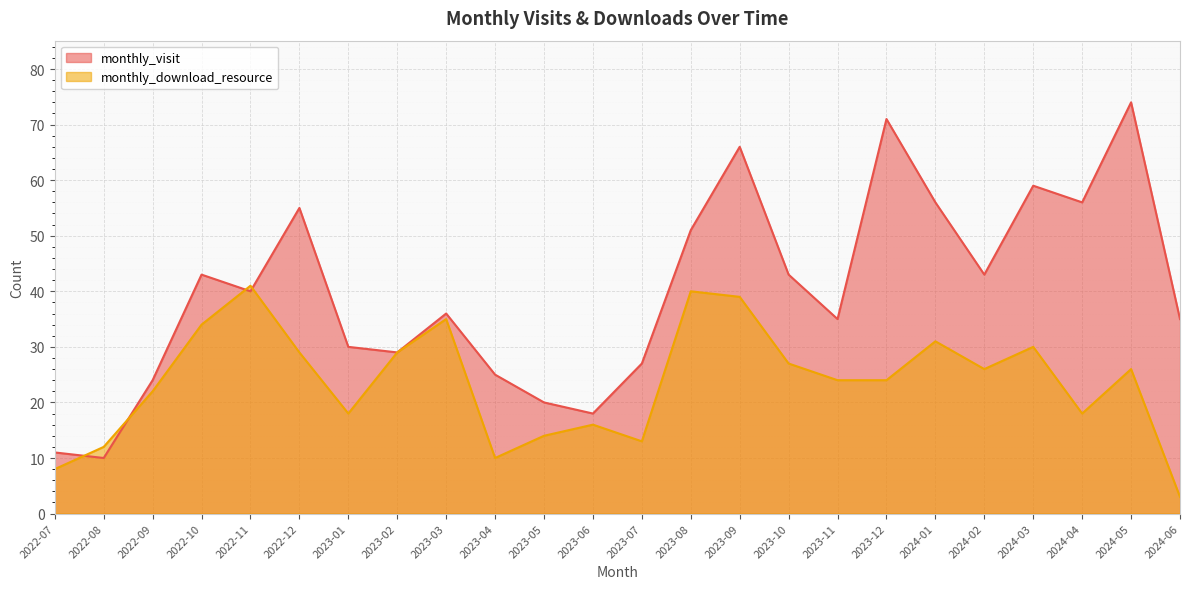

How many interior local valleys does the monthly_download_resource series have?

5